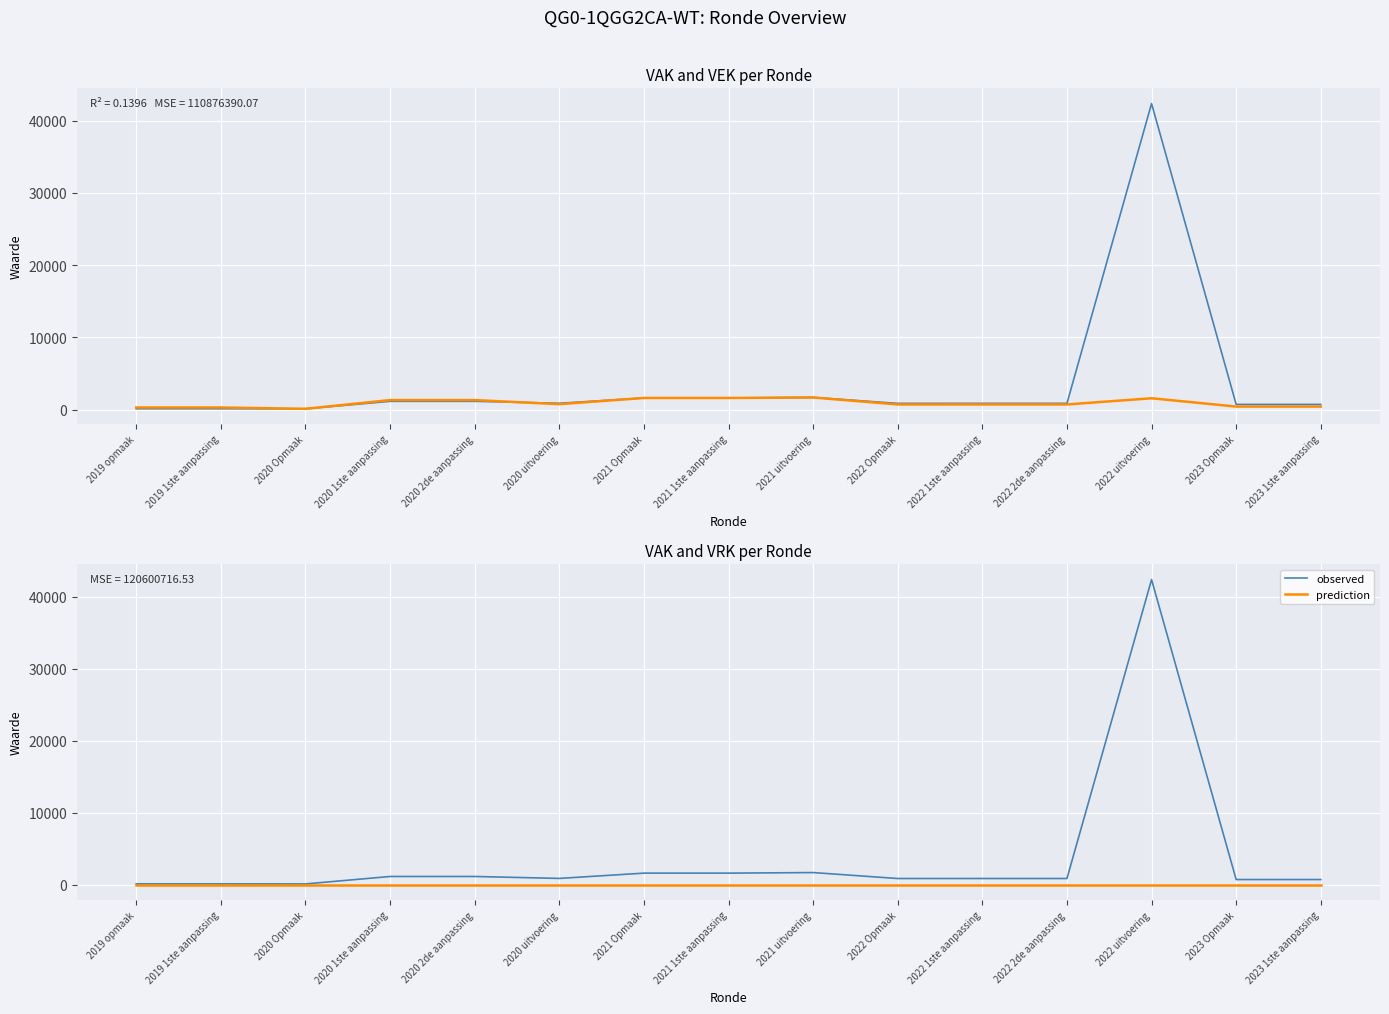

List the series in order of their peak value, highest first.

VAK, VAK (observed), VEK, VRK (prediction)